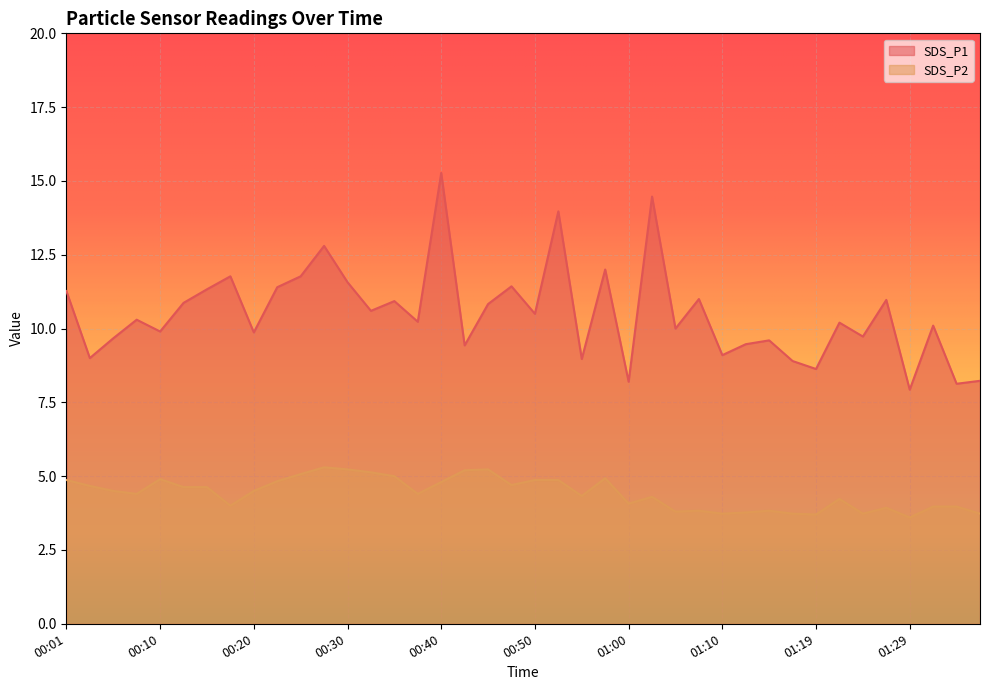

True or false: SDS_P1 and SDS_P2 intersect in this chart.

False